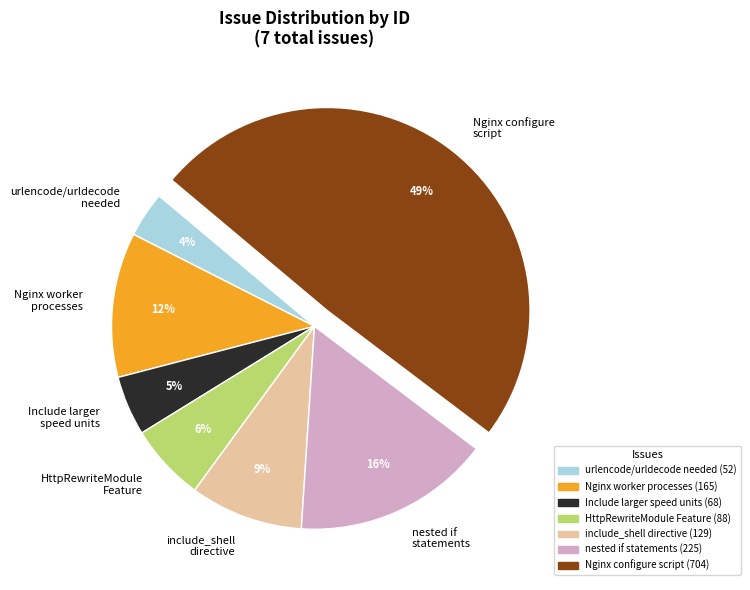

What percentage is the HttpRewriteModule Feature slice, to the nearest percent?

6%